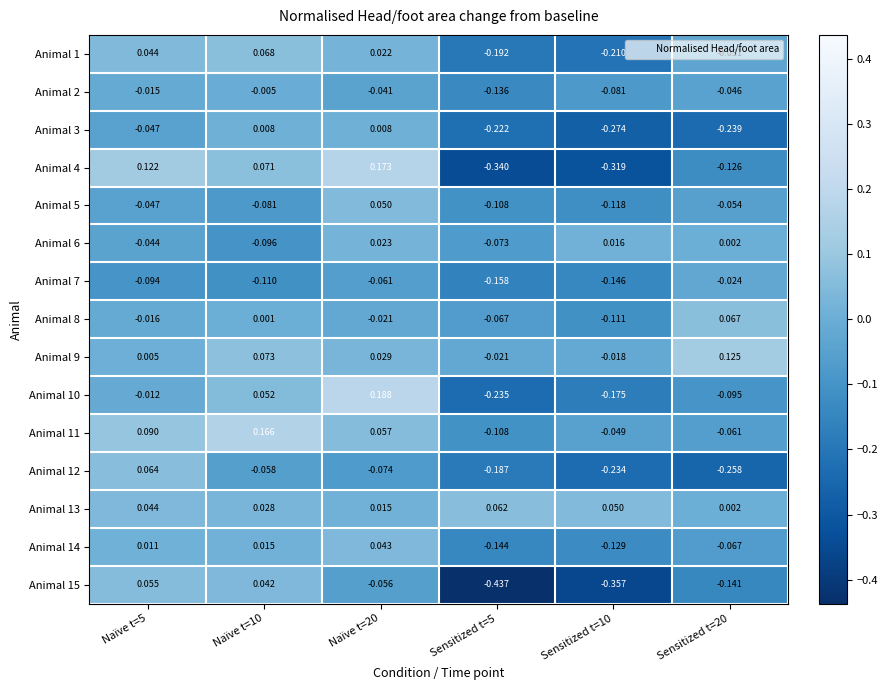

Which label corresponds to the smallest value in the chart?

Sensitized t=5